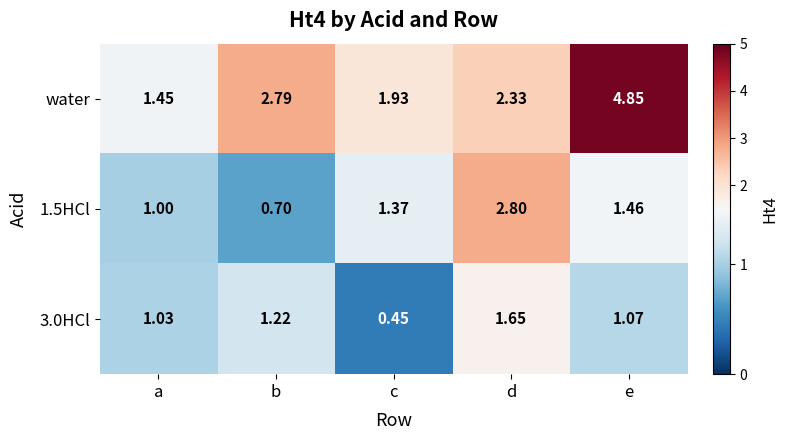

List the series in order of their peak value, highest first.

water, 1.5HCl, 3.0HCl